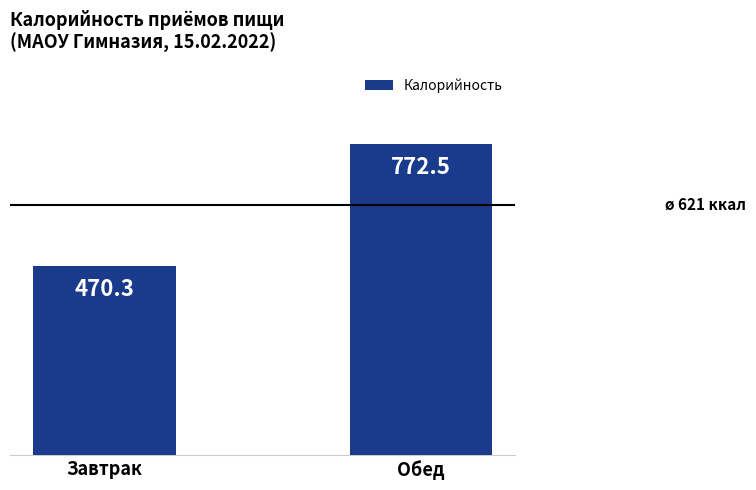

What position from the right is Обед?

1